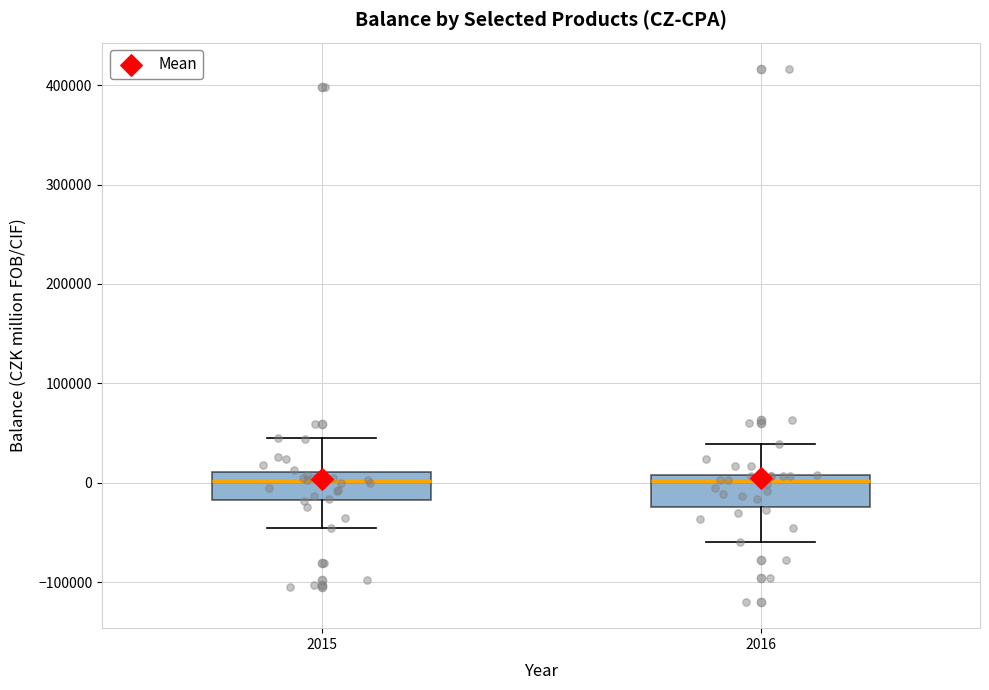

Reading left to right, read every box against the y-axis: the position of its median line, the range the box covers, and the ends of its whiskers. The values are not printed on the chart, so give them approximately, as read against the axis.

2015: median 0, box -20000 to 10000, whiskers -50000 to 50000
2016: median 0, box -20000 to 10000, whiskers -60000 to 40000